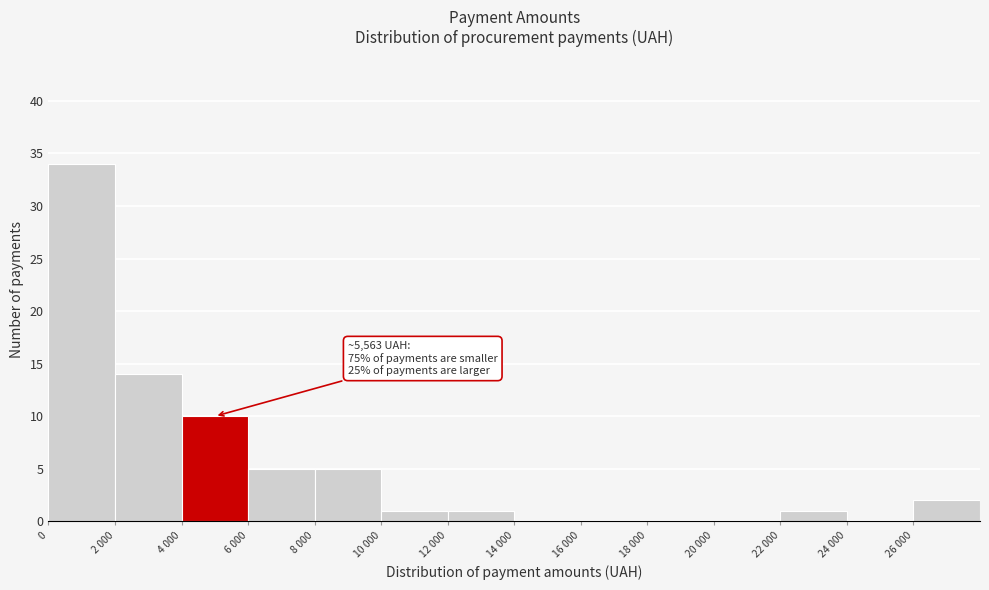

Reading right to left, transcribe all the data shown in this chart.

26 000=2	24 000=0	22 000=1	20 000=0	18 000=0	16 000=0	14 000=0	12 000=1	10 000=1	8 000=5	6 000=5	4 000=10	2 000=14	0=34